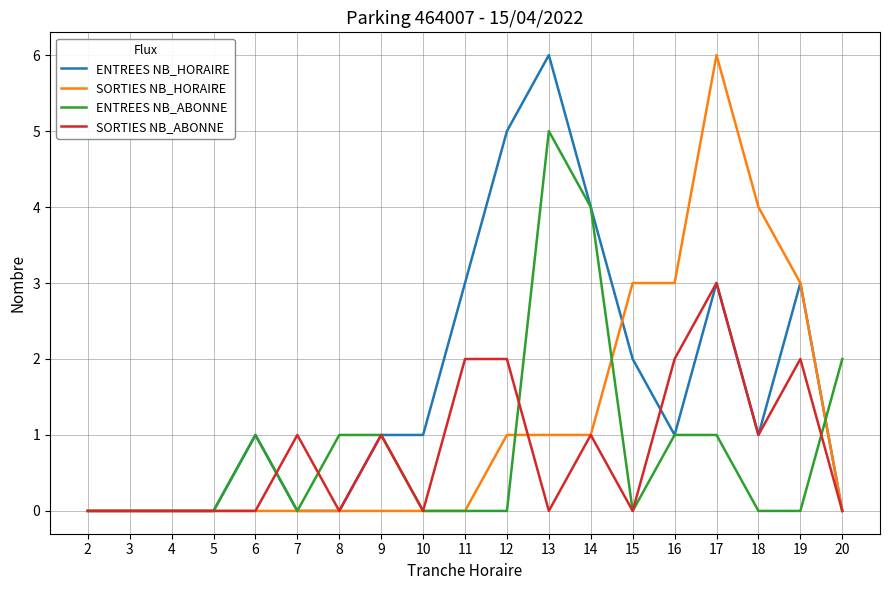

Is the value of ENTREES NB_ABONNE at 3 greater than the value of SORTIES NB_HORAIRE at 19?

No